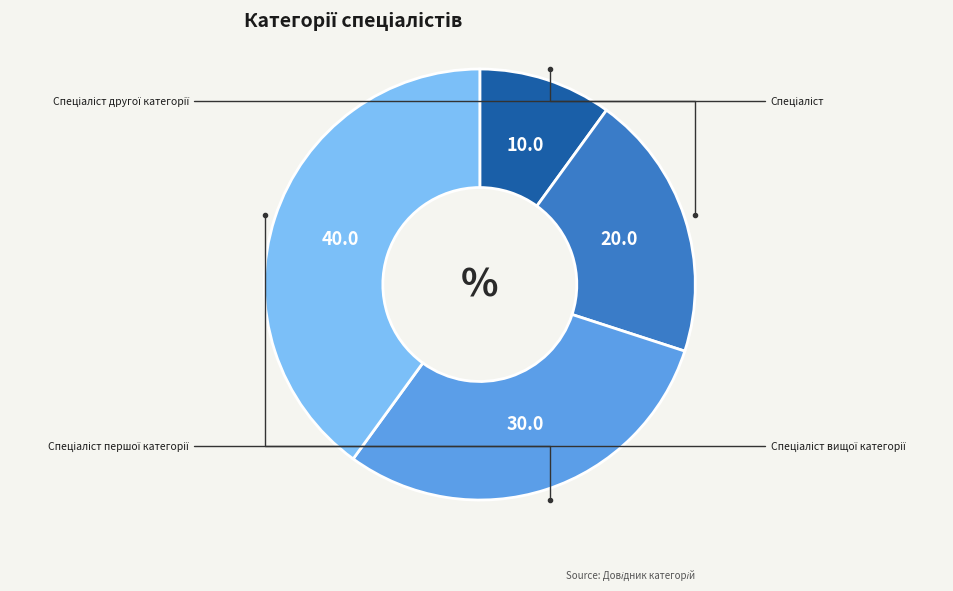

Does any single category account for the majority?

No